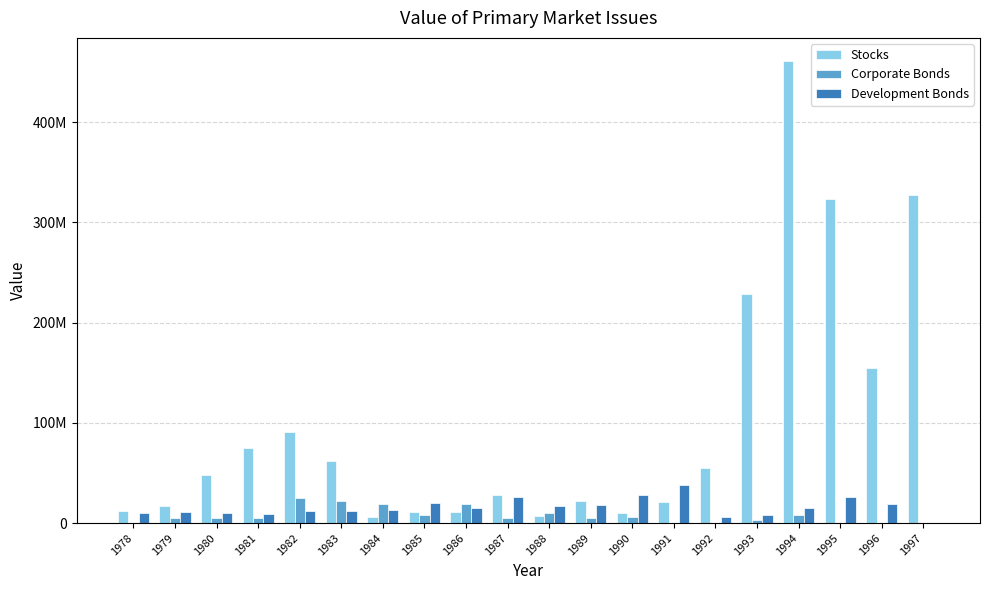

What are all the series names shown in the legend?

Stocks, Corporate Bonds, Development Bonds